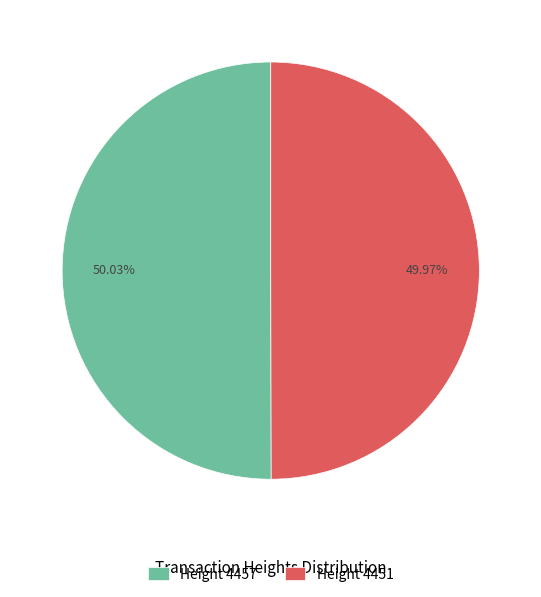

True or false: Height 4457 accounts for 56% of the total.

False